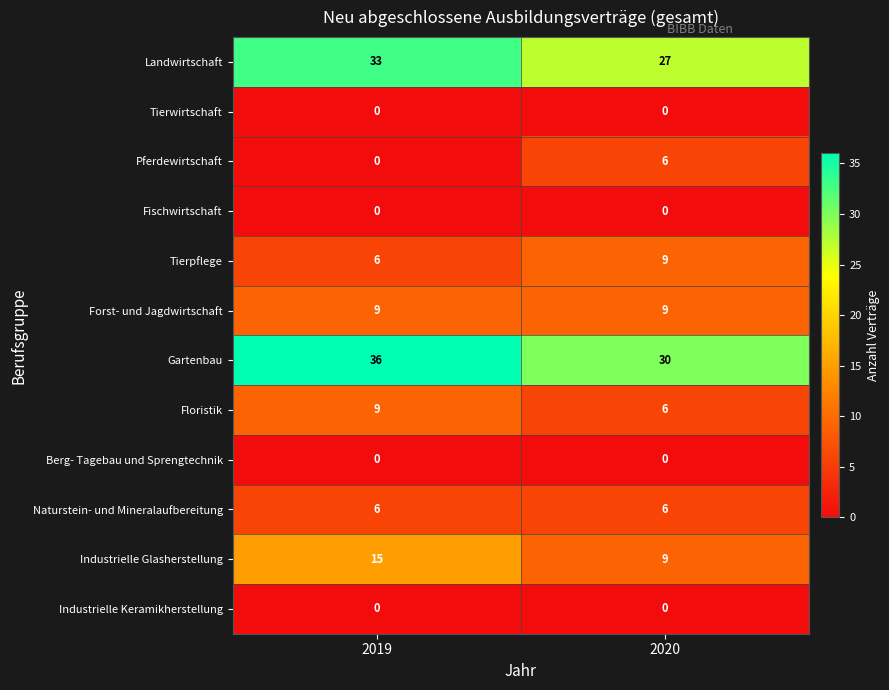

The Industrielle Keramikherstellung series shows 0 at 2019. True or false?

True